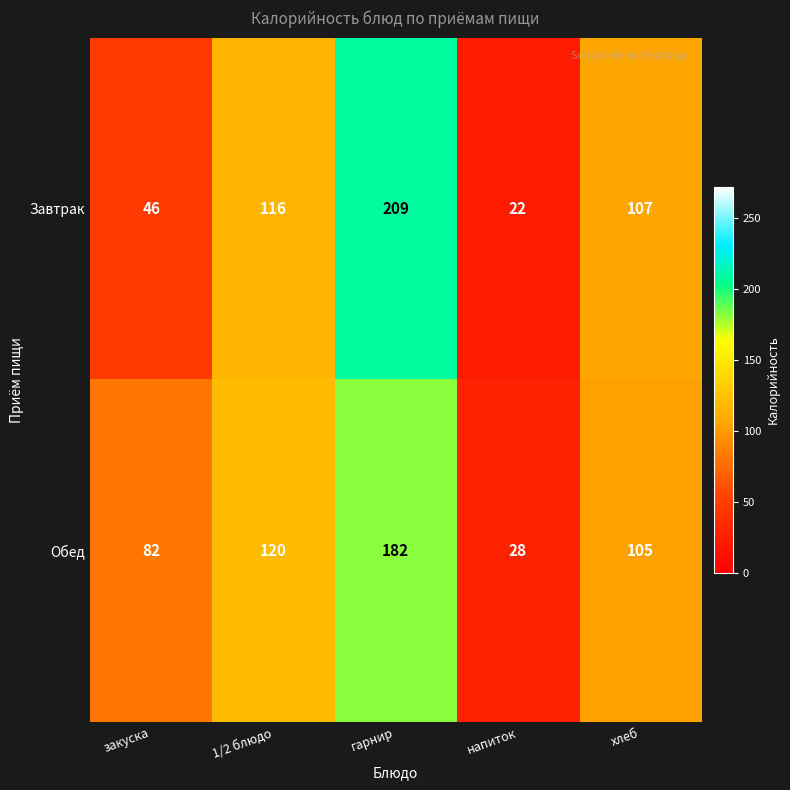

At how many categories does at least one series exceed 143?

1